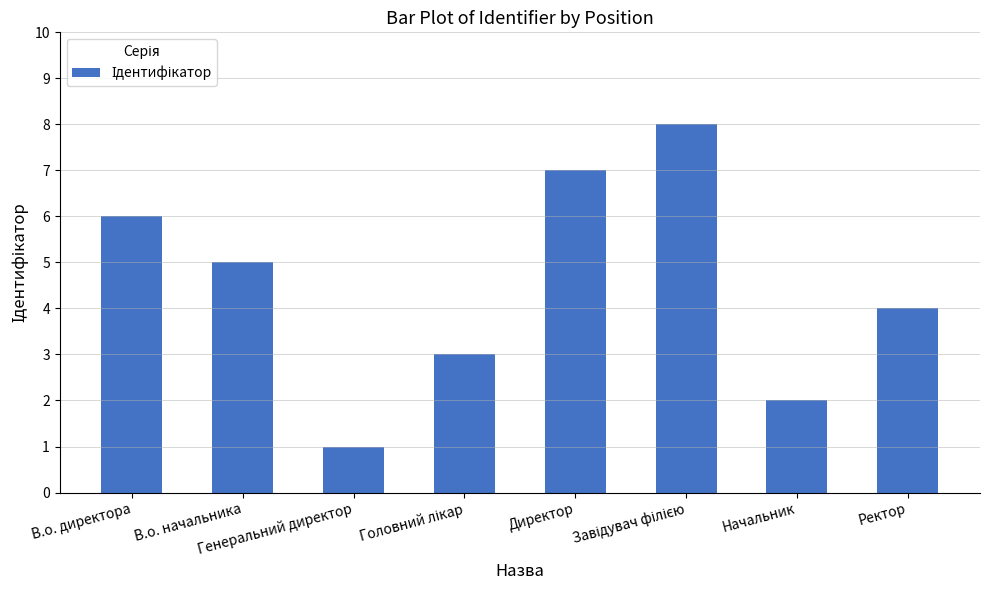

What is the difference between the maximum and minimum values?

7